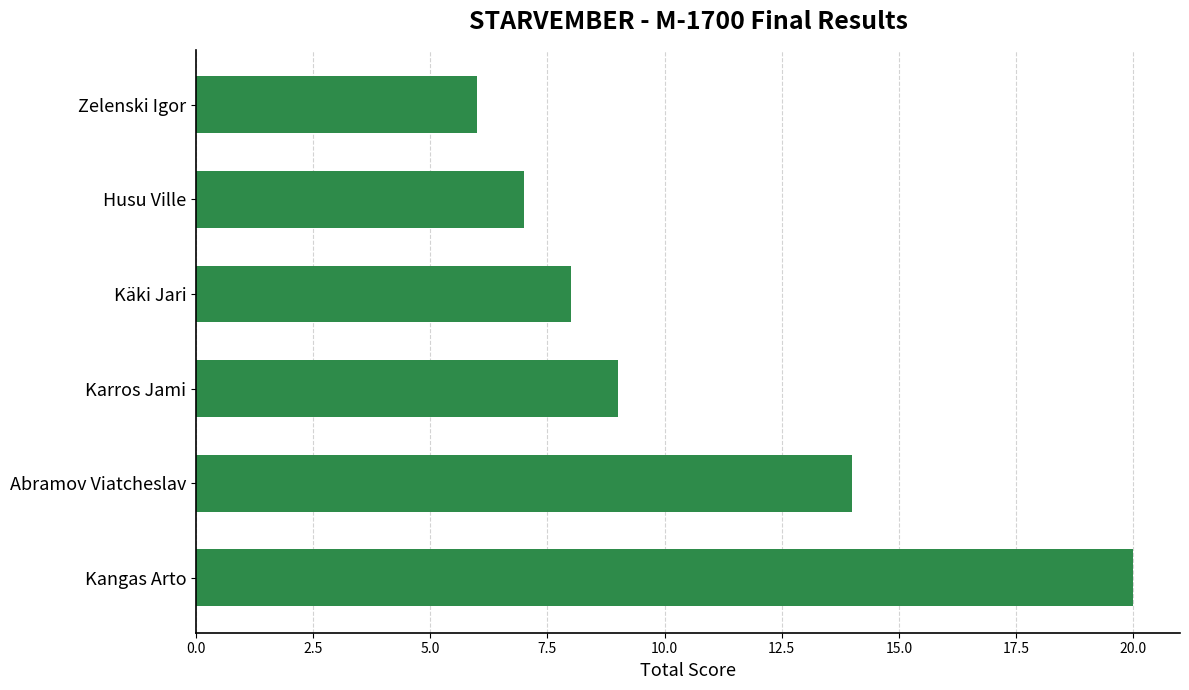

Reading top to bottom, what are all the values shown in this chart?

Zelenski Igor=6	Husu Ville=7	Käki Jari=8	Karros Jami=9	Abramov Viatcheslav=14	Kangas Arto=20